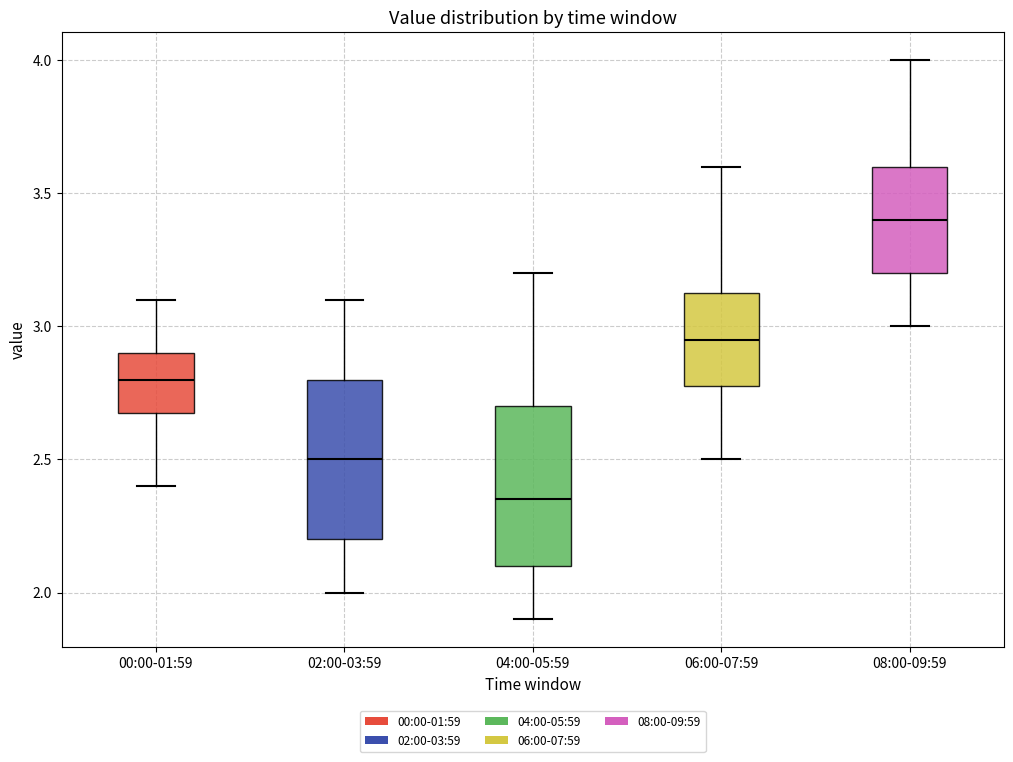

Which box has the lowest median line?

04:00-05:59